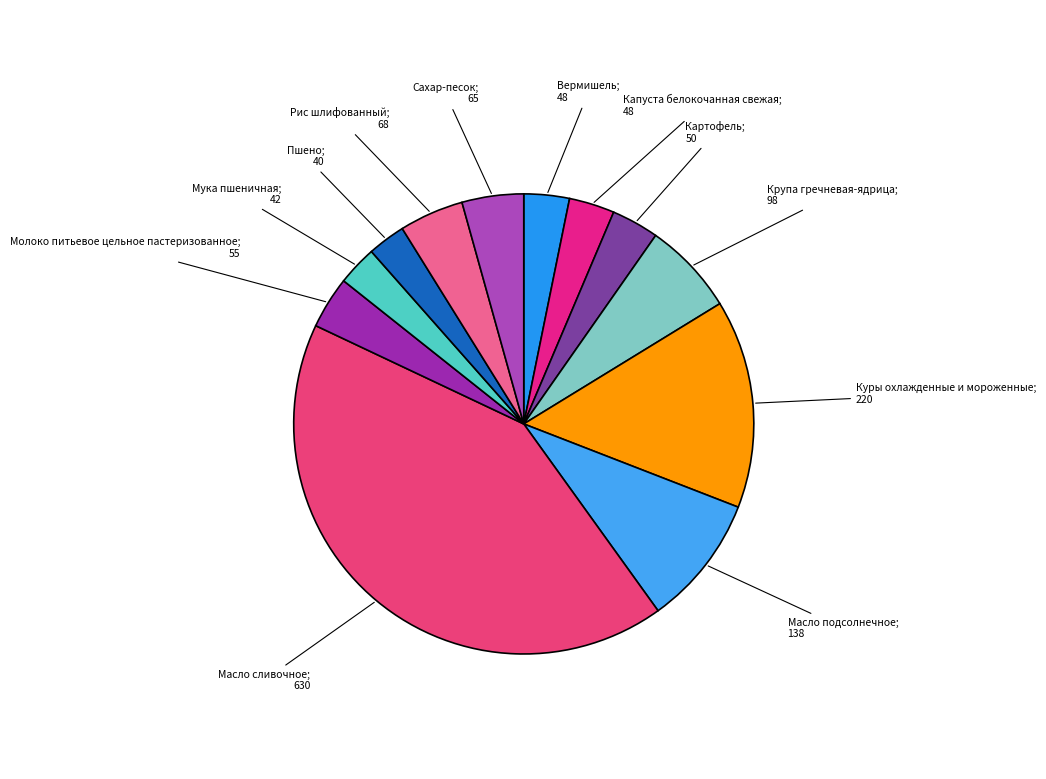

Which category has the smallest portion of the pie?

Пшено